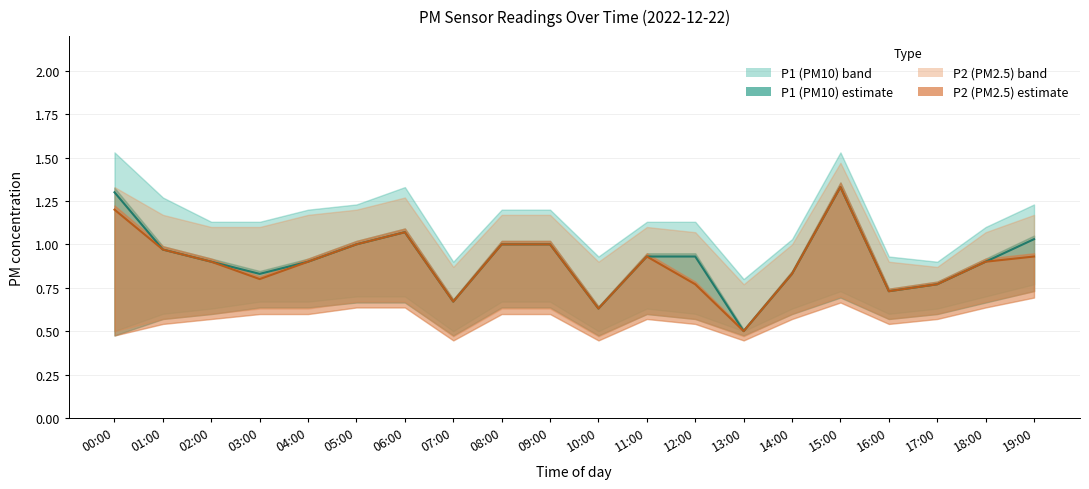

Count the number of categories in the chart.

20